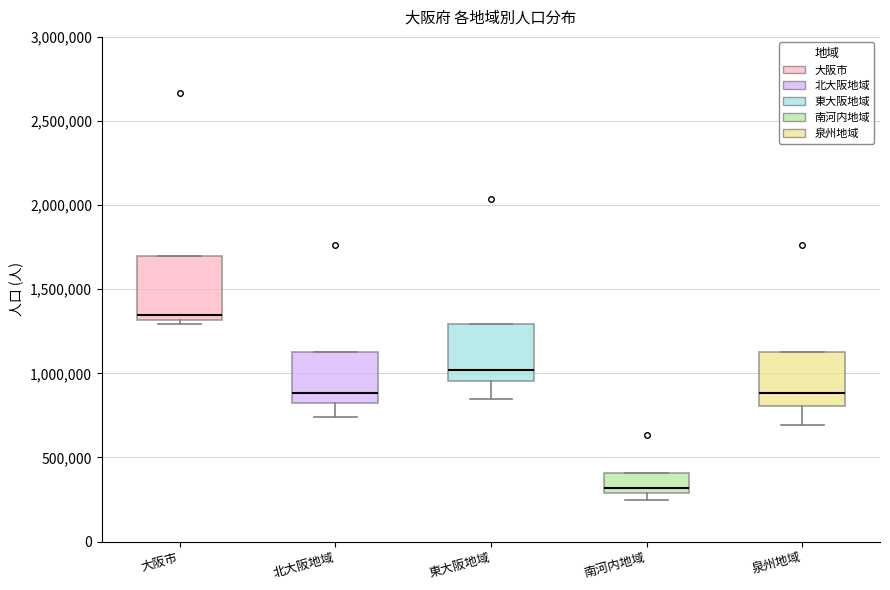

Reading left to right, transcribe this box plot: for each box, give where its median line is, the range the box spans, and where its two whiskers end, as read against the y-axis. The values are not printed on the chart, so give them approximately, as read against the axis.

大阪市: median 1350000, box 1300000 to 1700000, whiskers 1300000 (just below the box's lower edge) to 1700000
北大阪地域: median 900000, box 800000 to 1100000, whiskers 750000 to 1100000
東大阪地域: median 1000000, box 950000 to 1300000, whiskers 850000 to 1300000
南河内地域: median 300000 (just above the box's lower edge), box 300000 to 400000, whiskers 250000 to 400000
泉州地域: median 900000, box 800000 to 1150000, whiskers 700000 to 1150000